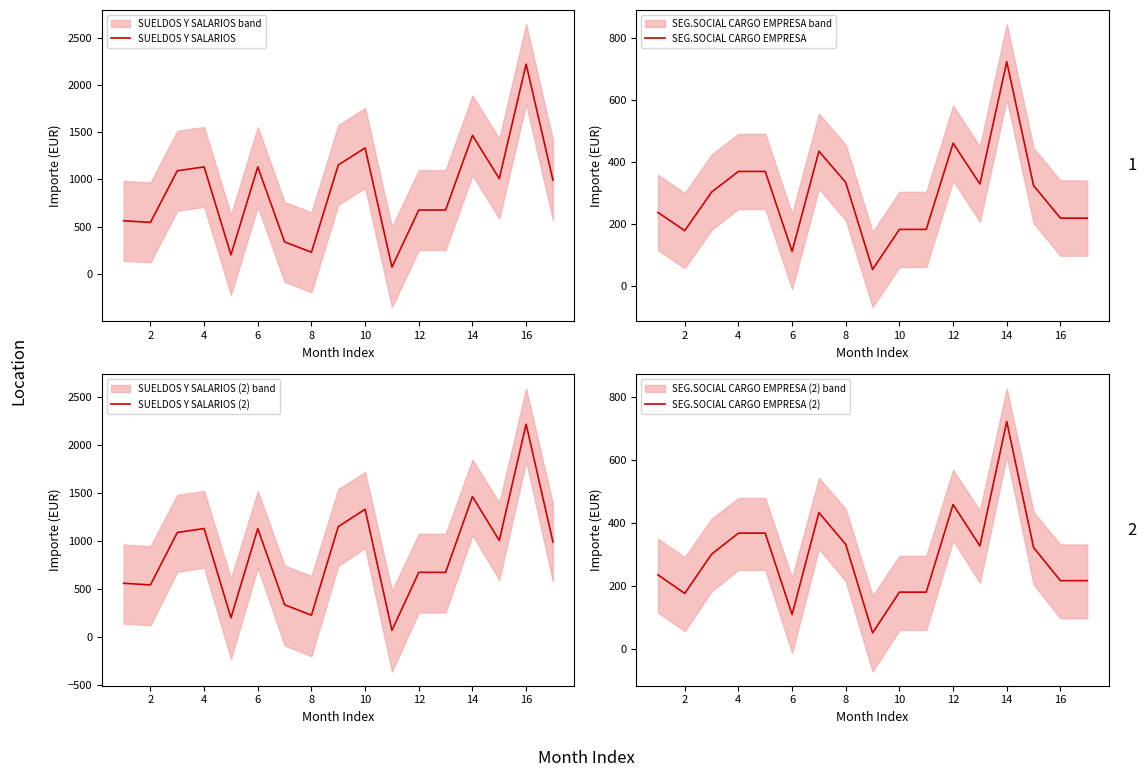

At how many categories does at least one series exceed 774?

9